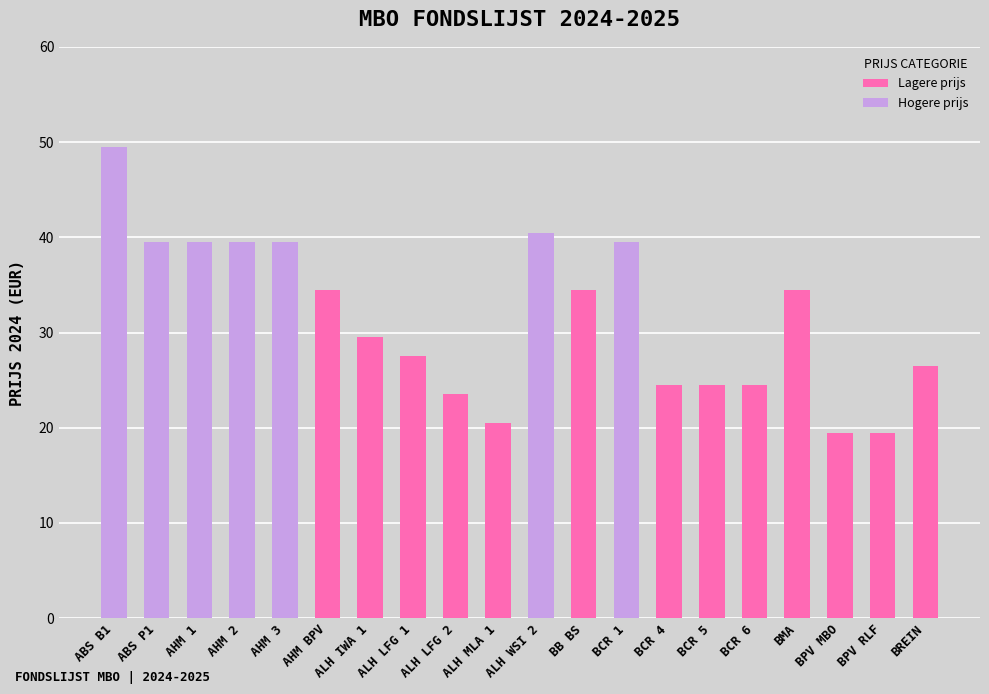

Approximately how many times larger is the value at AHM 3 compared to BPV MBO?

2.0